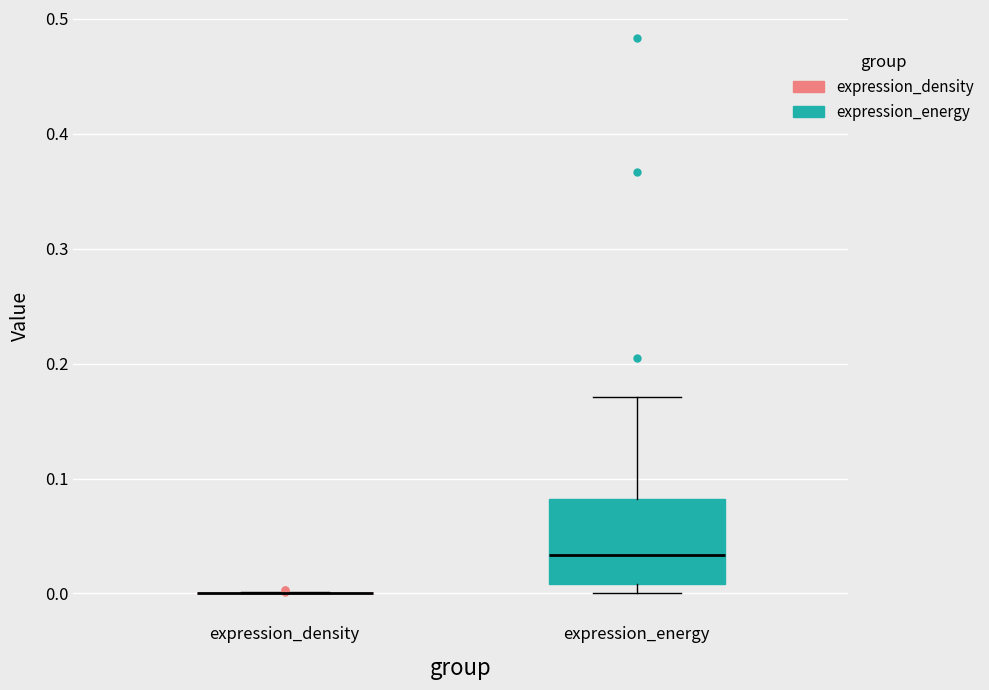

Where does the median line of the box for expression_energy sit on the y-axis? The values are not printed on the chart, so give them approximately, as read against the axis.

0.03